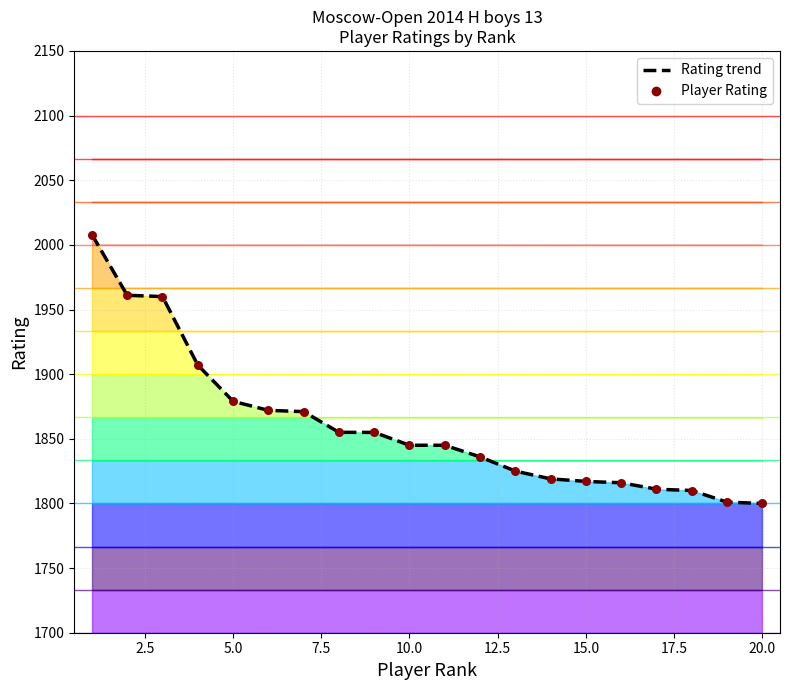

Which has a higher value, 17 or 18?

17